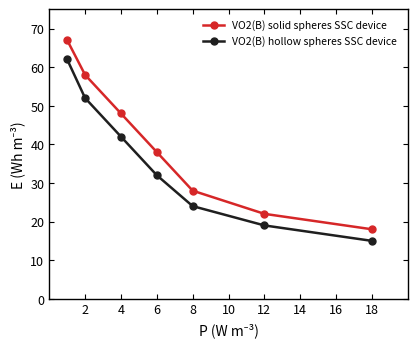

What is the difference between the second highest and second lowest values in the VO2(B) solid spheres SSC device series?

36